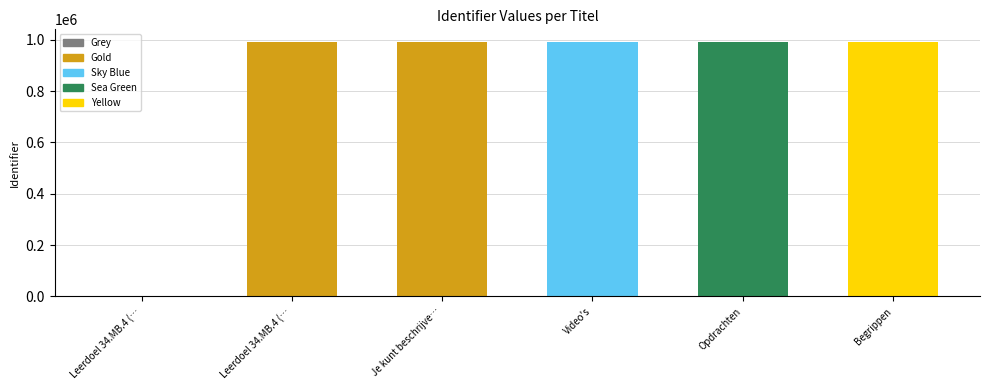

Reading right to left, extract all data points from this chart.

991396	991395	991394	991393	991392	0